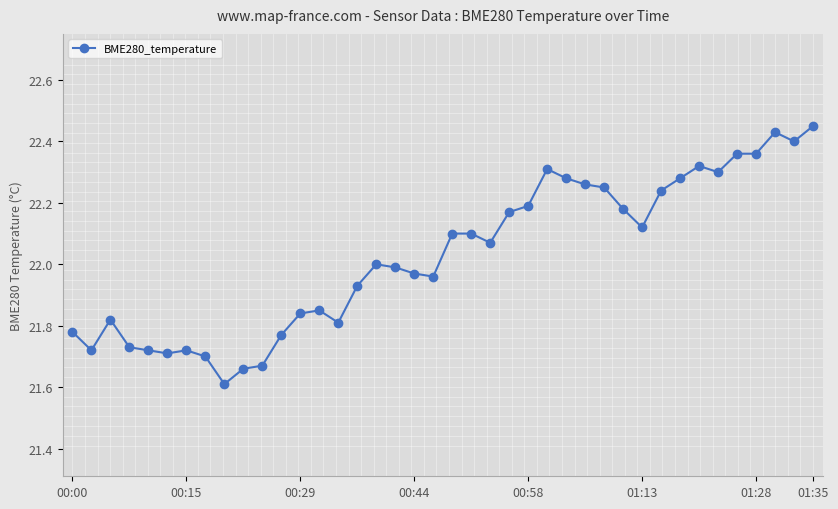

What is the difference between the second highest and minimum values?

0.8